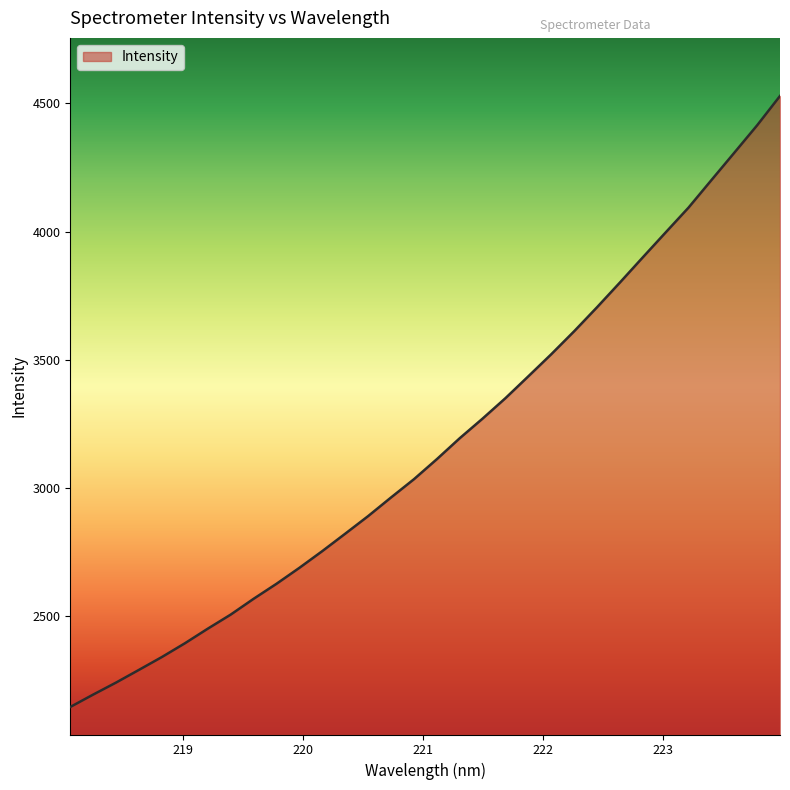

What is the smallest value displayed?

2146.7